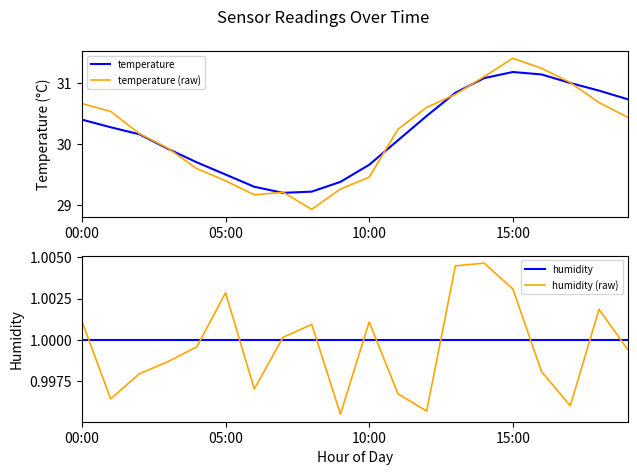

Which series has the widest spread of values?

temperature (raw)